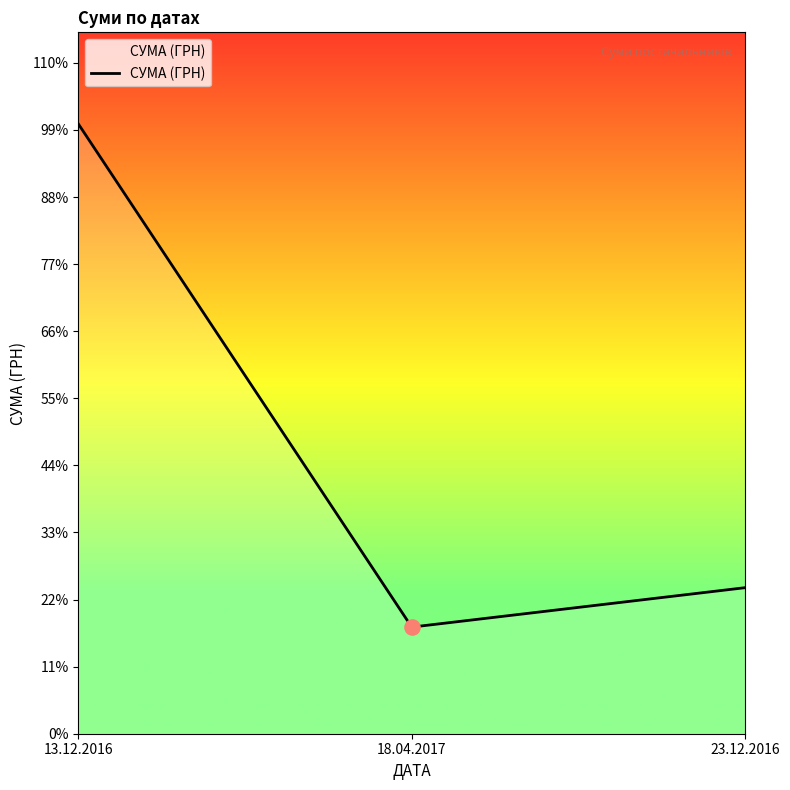

What is the change in value from 13.12.2016 to 18.04.2017?

-14017.7